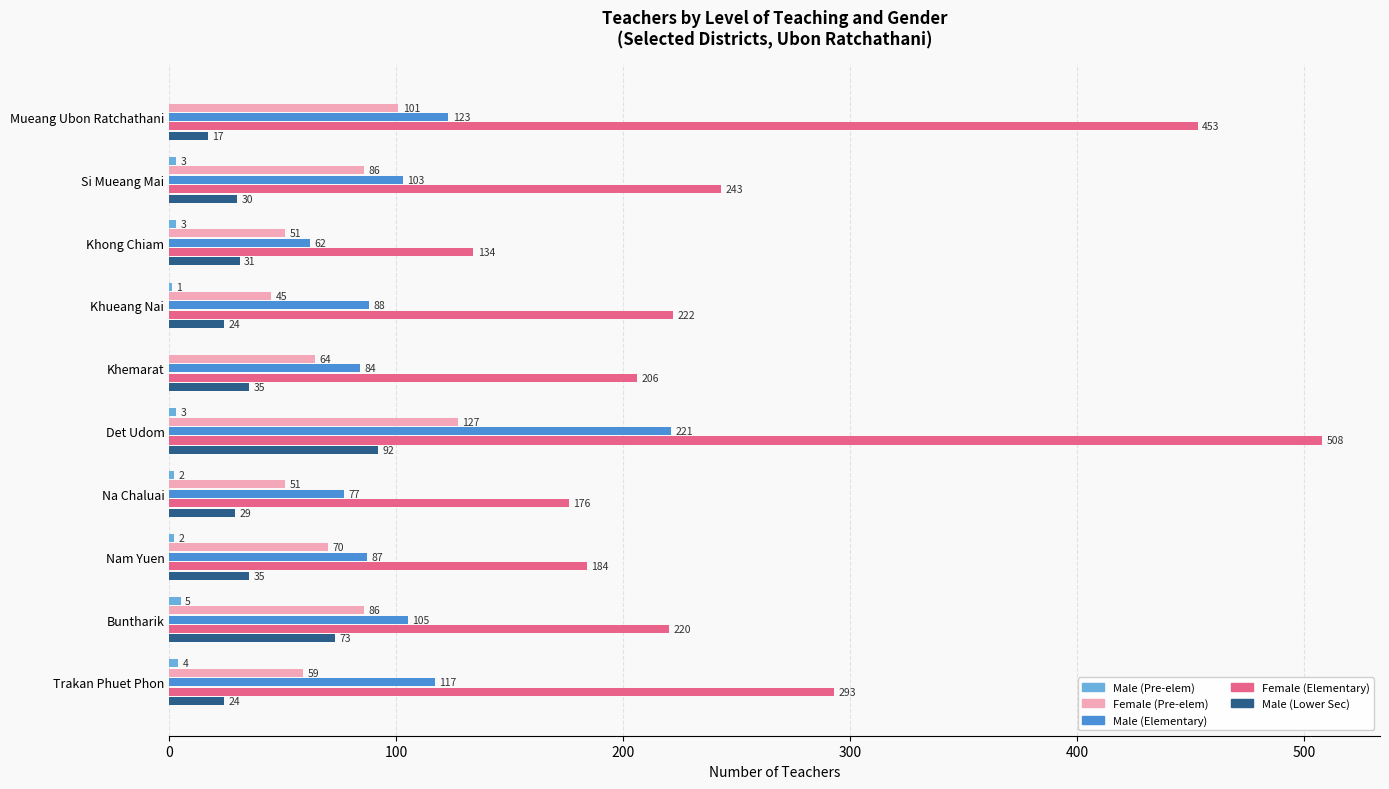

True or false: Female (Elementary) has a value of 391 at Trakan Phuet Phon.

False